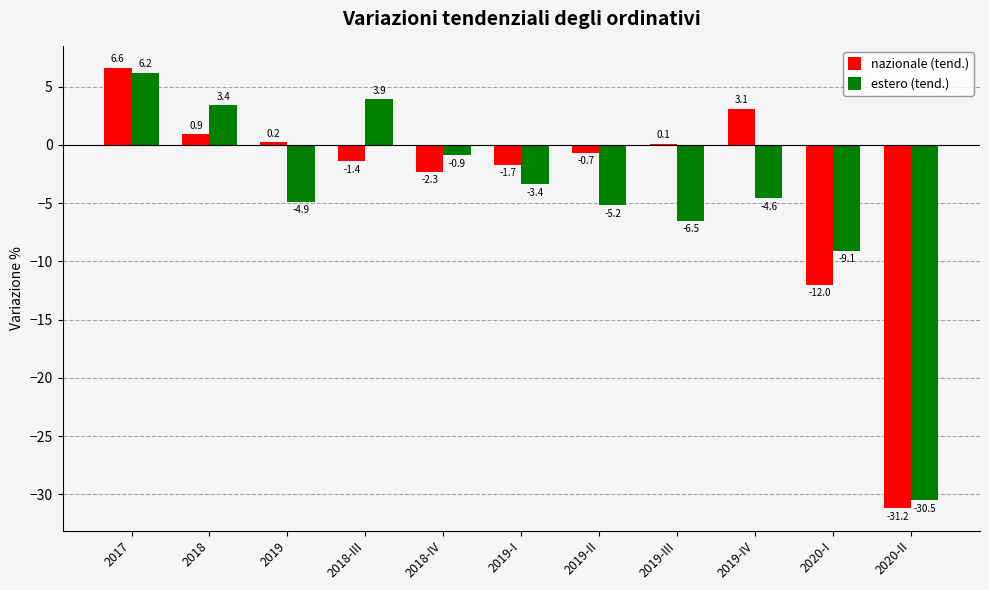

What is the approximate value of estero (tend.) at 2019?

-4.9